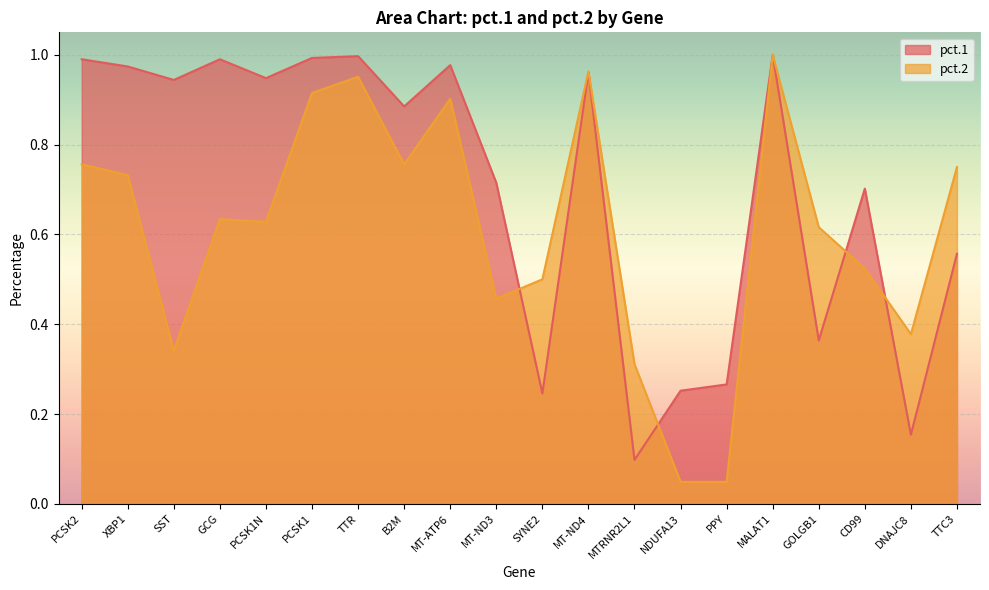

What is the difference between the maximum and minimum values in the pct.2 series?

1.0